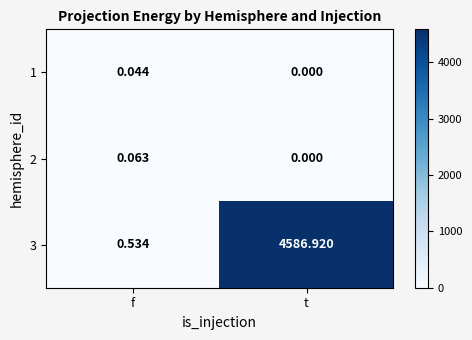

Is the value of 1 at f greater than the value of 2 at f?

No